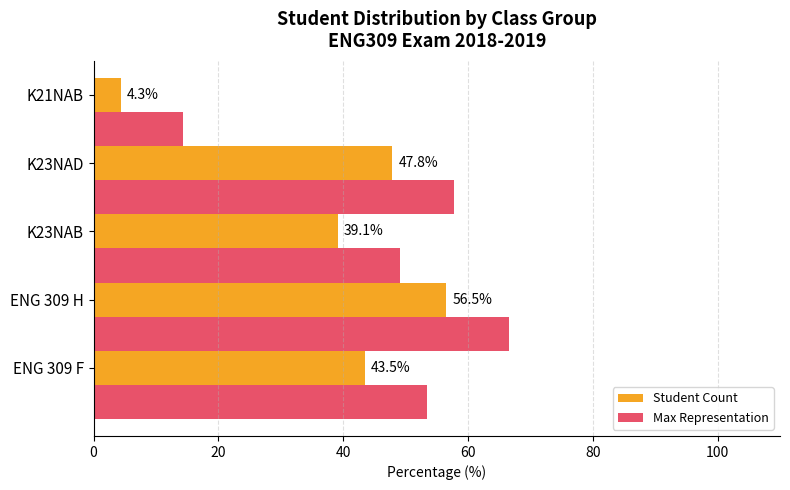

At which label is Max Representation closest to 40?

K23NAB